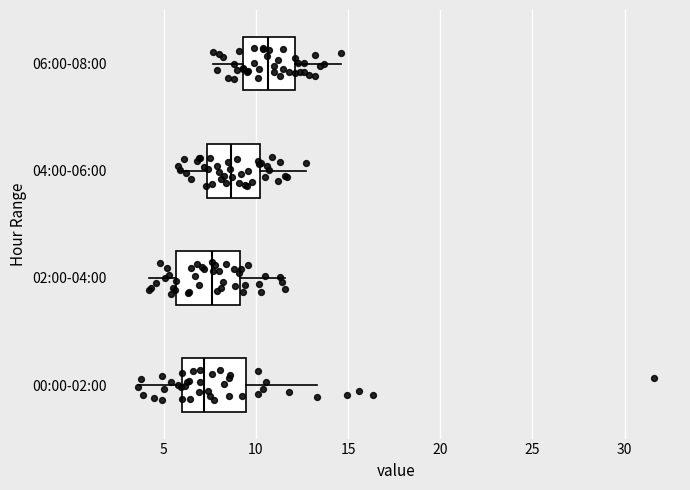

Which box's median line is the furthest to the right?

06:00-08:00